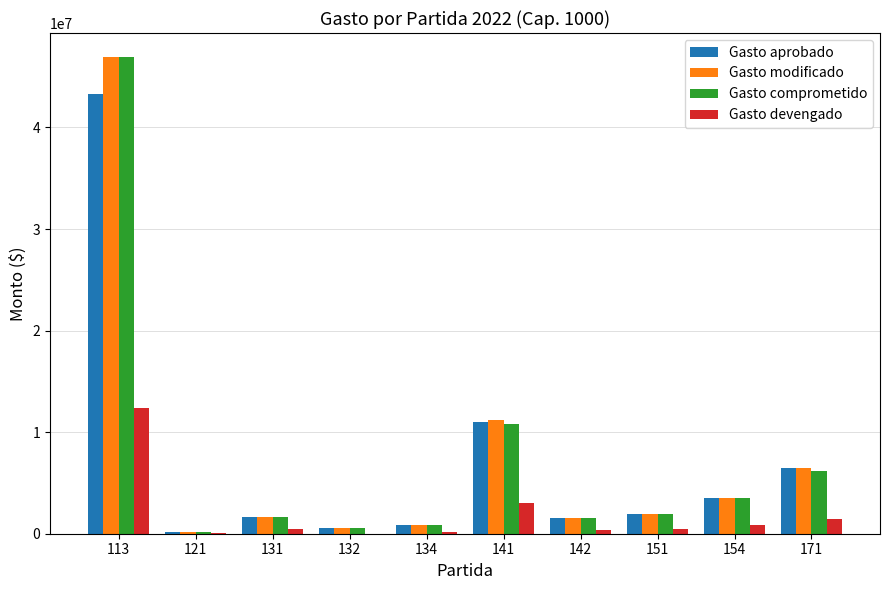

What is the sum of all Gasto modificado values?

74987393.0